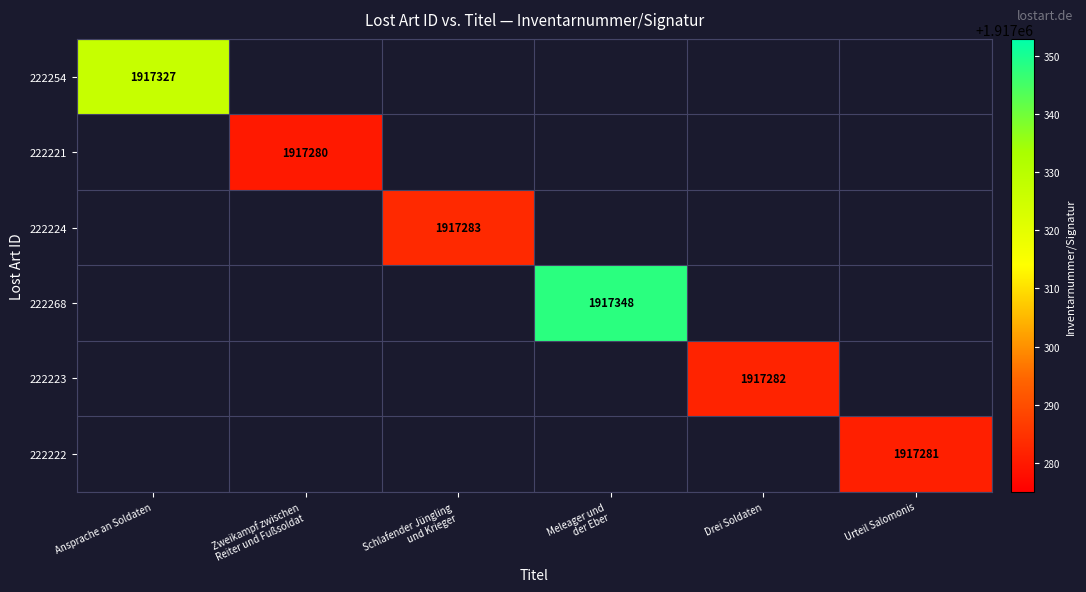

What is the minimum value for 222254?

1917327.0